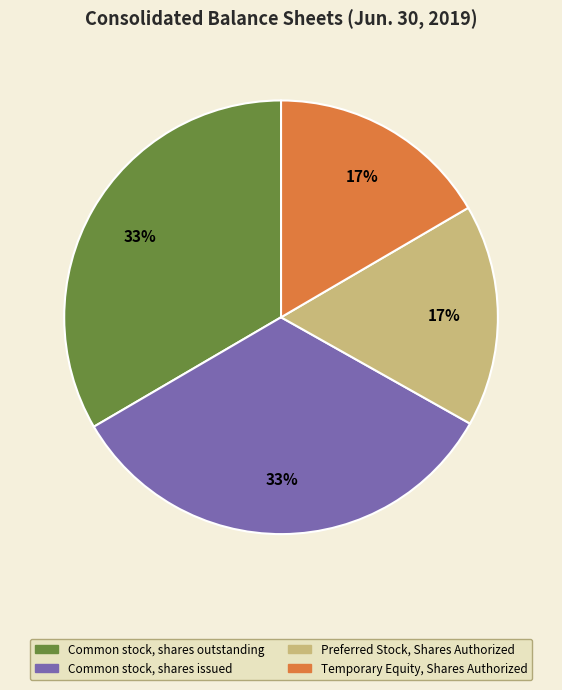

Is it true that Common stock, shares issued is 39% of the pie?

False